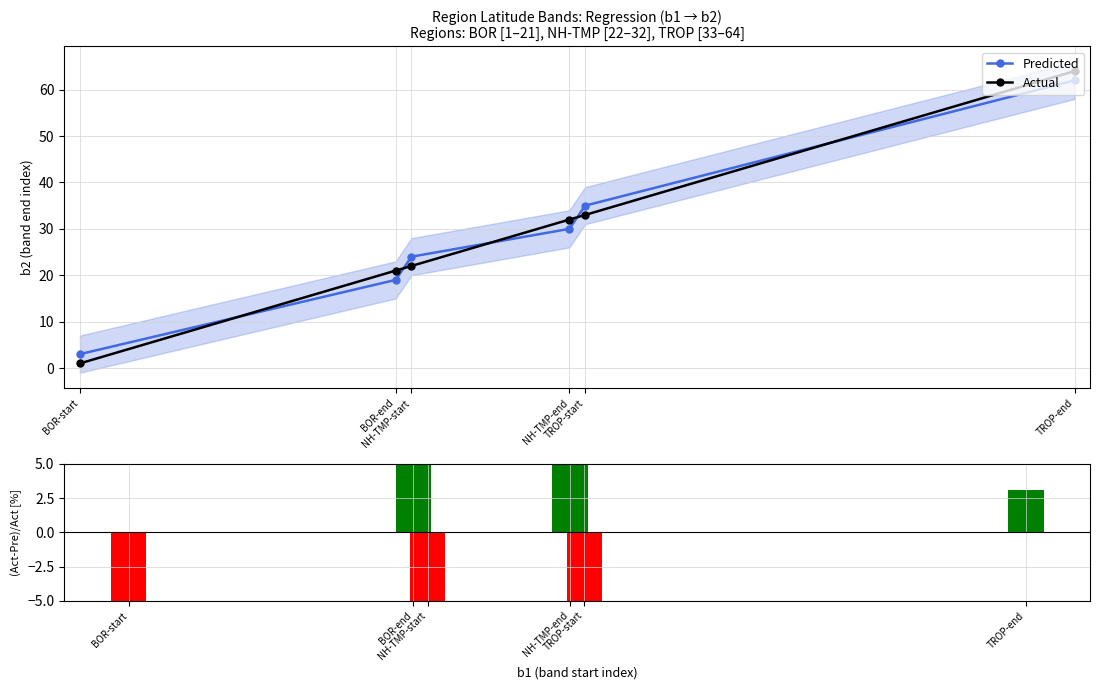

Reading left to right, extract all data points from this chart.

Predicted: BOR-start=3.0	BOR-end=19.0	NH-TMP-start=24.0	NH-TMP-end=30.0	TROP-start=35.0	TROP-end=62.0
Actual: BOR-start=1.0	BOR-end=21.0	NH-TMP-start=22.0	NH-TMP-end=32.0	TROP-start=33.0	TROP-end=64.0
(Actual-Pred)/Actual [%]: BOR-start=-200.0	BOR-end=9.5	NH-TMP-start=-9.1	NH-TMP-end=6.2	TROP-start=-6.1	TROP-end=3.1